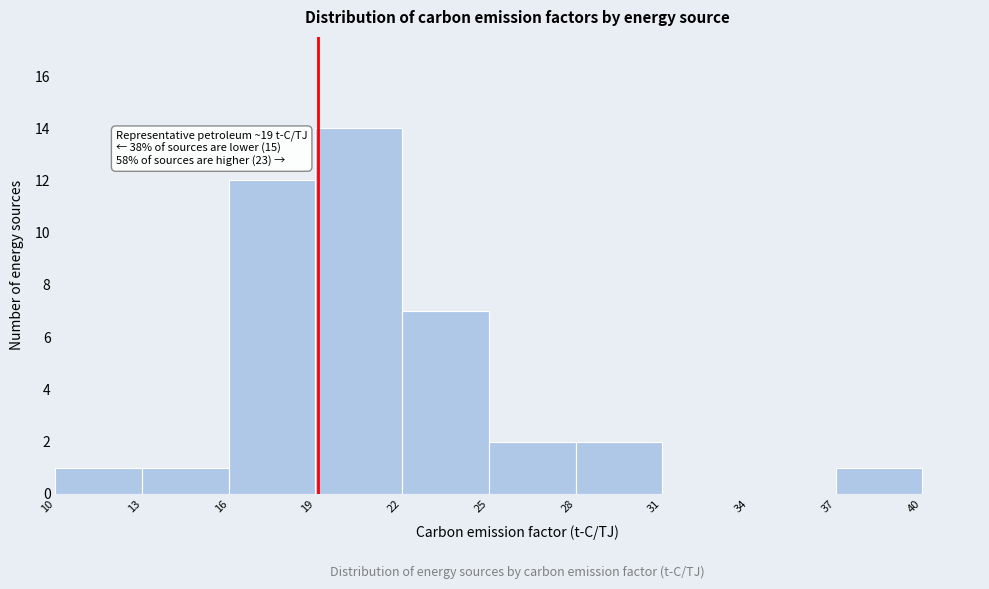

Which range on the x-axis has the tallest bar?

19 to 22